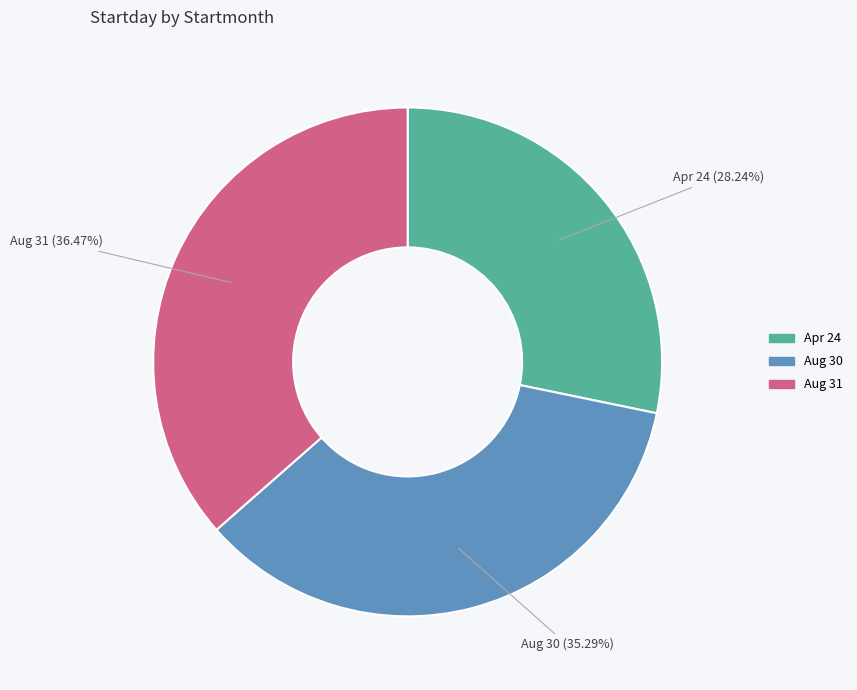

Is there any slice that represents more than half of the pie?

No